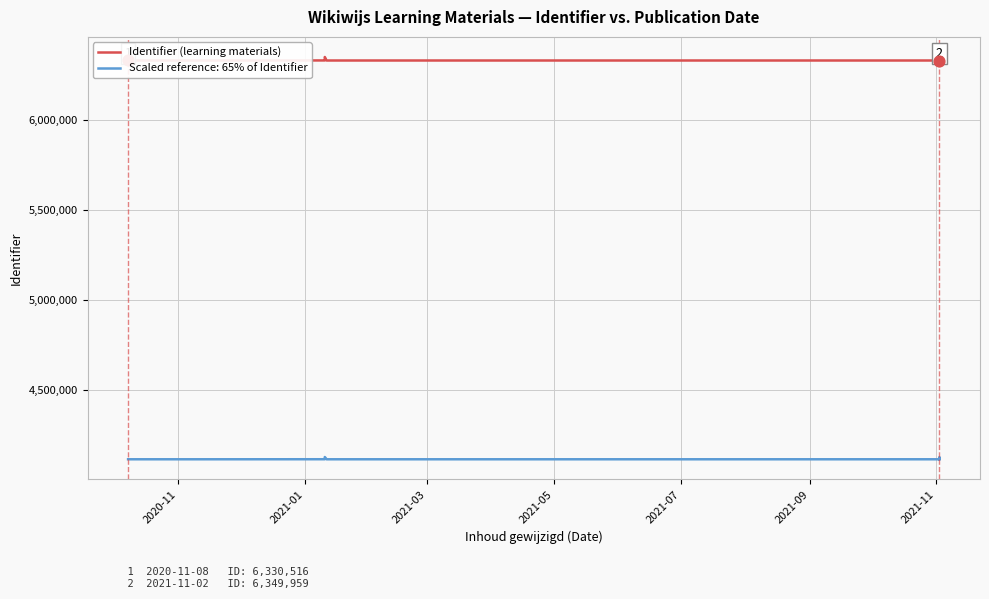

What is the change in value from 2021-03 to 2021-07?

+19098